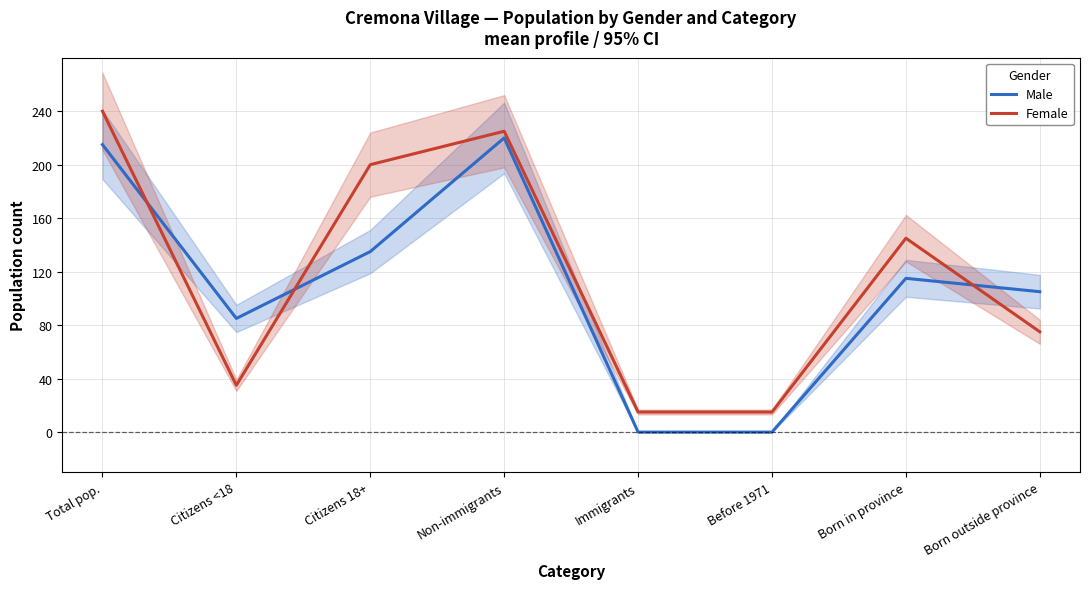

Reading left to right, list all the values displayed in this chart.

Male: 215	85	135	220	0	0	115	105
Female: 240	35	200	225	15	15	145	75